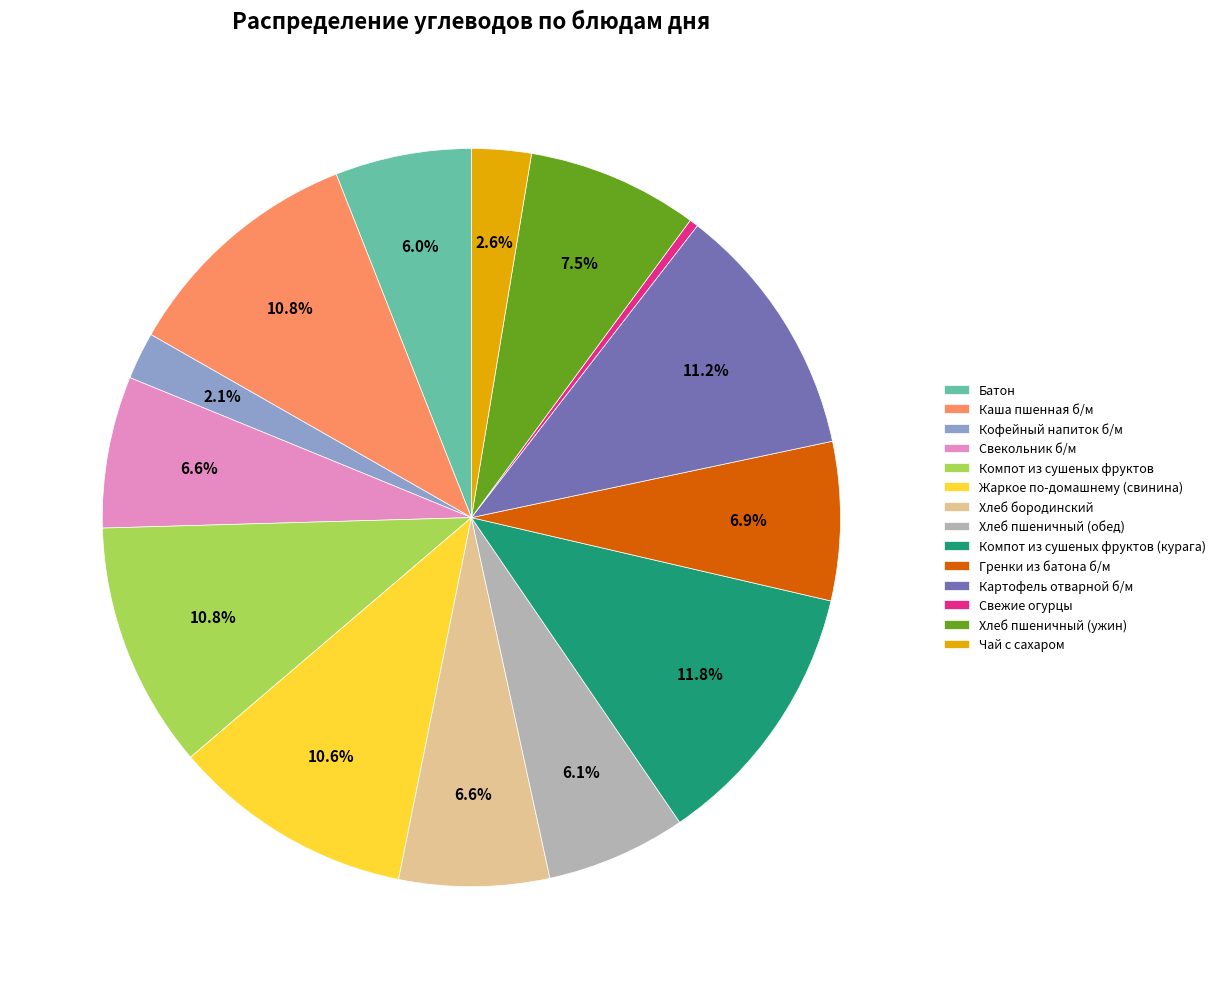

The Картофель отварной б/м slice represents 1% of the pie. True or false?

False